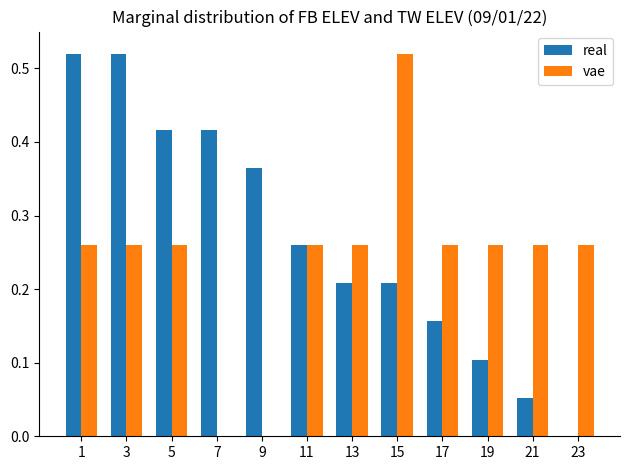

Which series changed the most between 15 and 19?

vae